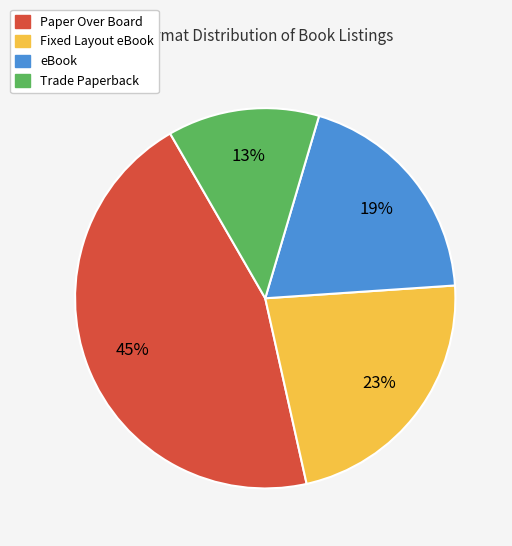

To the nearest percent, what is the combined percentage of Fixed Layout eBook and eBook?

42%